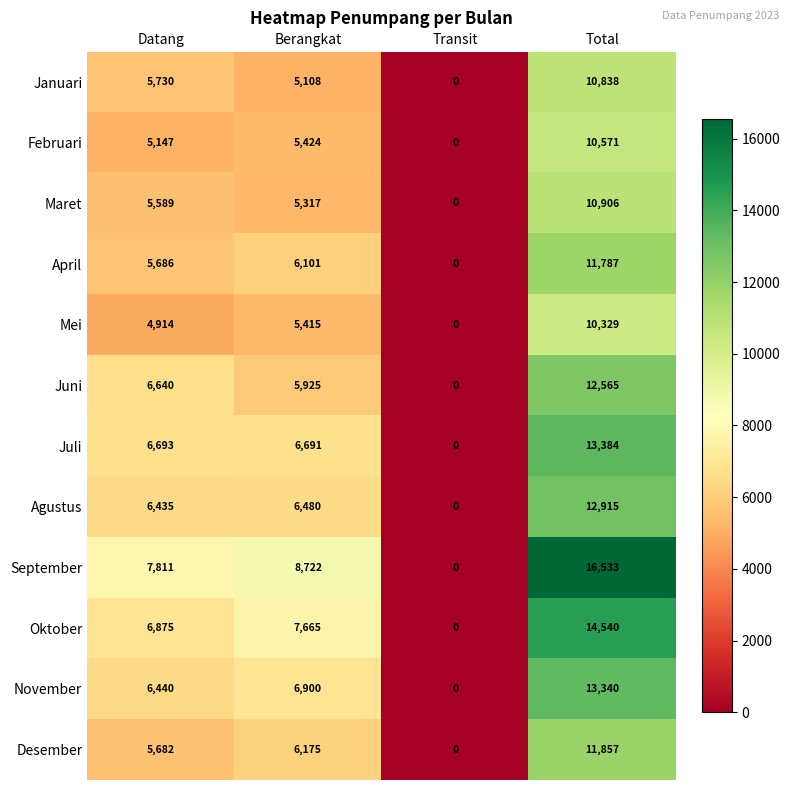

At Berangkat, list the series in order from largest to smallest.

September, Oktober, November, Juli, Agustus, Desember, April, Juni, Februari, Mei, Maret, Januari